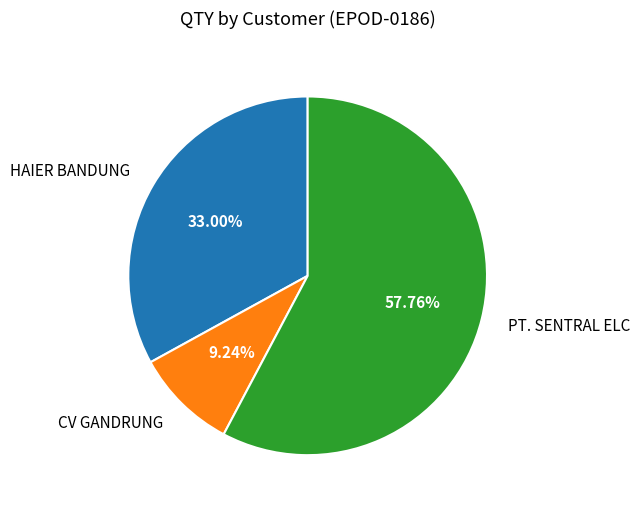

What is the ratio of the value at HAIER BANDUNG to the value at CV GANDRUNG?

3.6